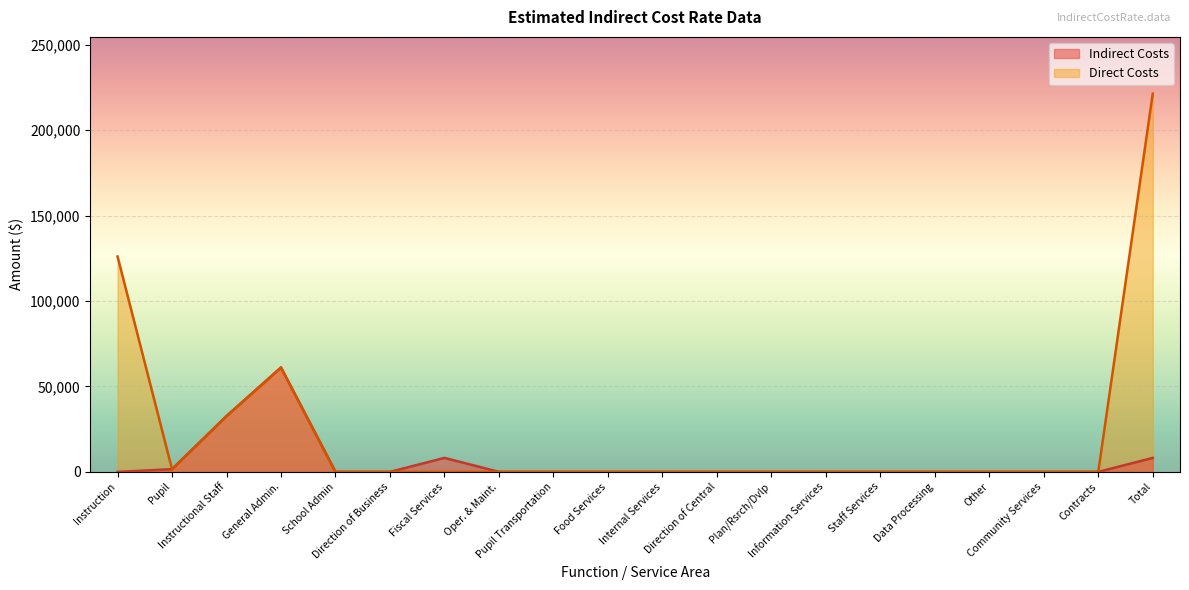

Count the number of categories in the chart.

20